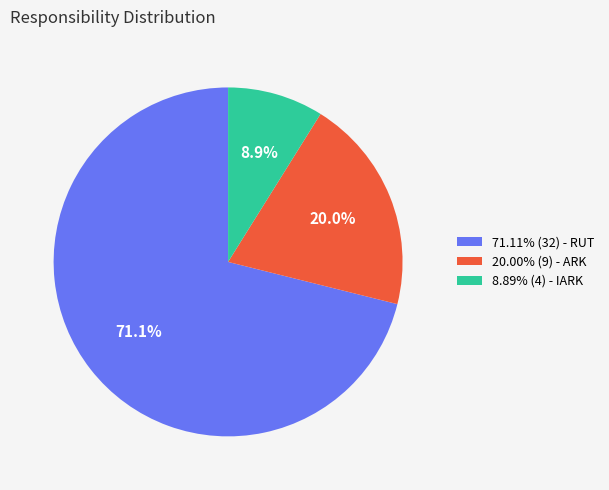

What portion of the pie excludes 20.00% (9) - ARK?

80.0%